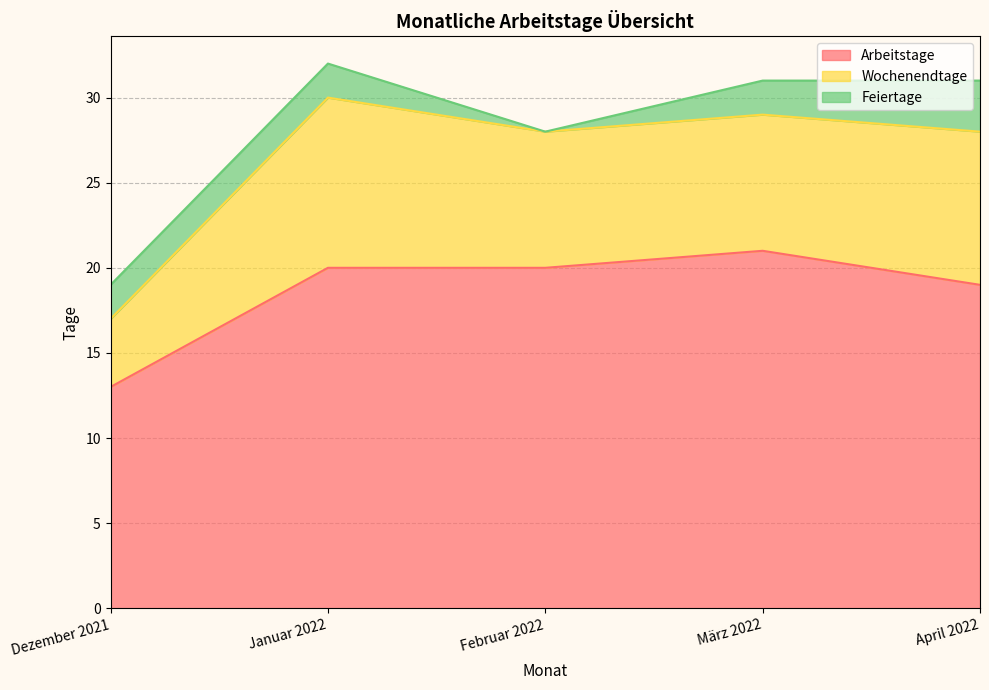

Which series changed the most between Februar 2022 and April 2022?

Feiertage